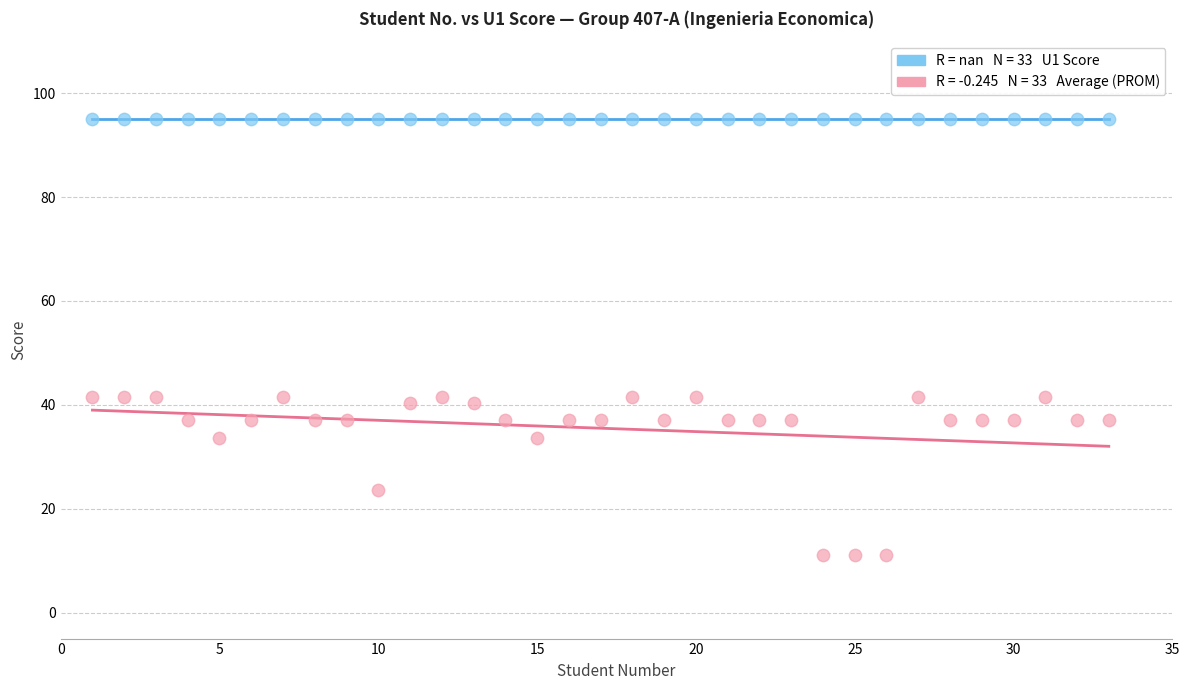

Count the number of points in this scatter plot.

66